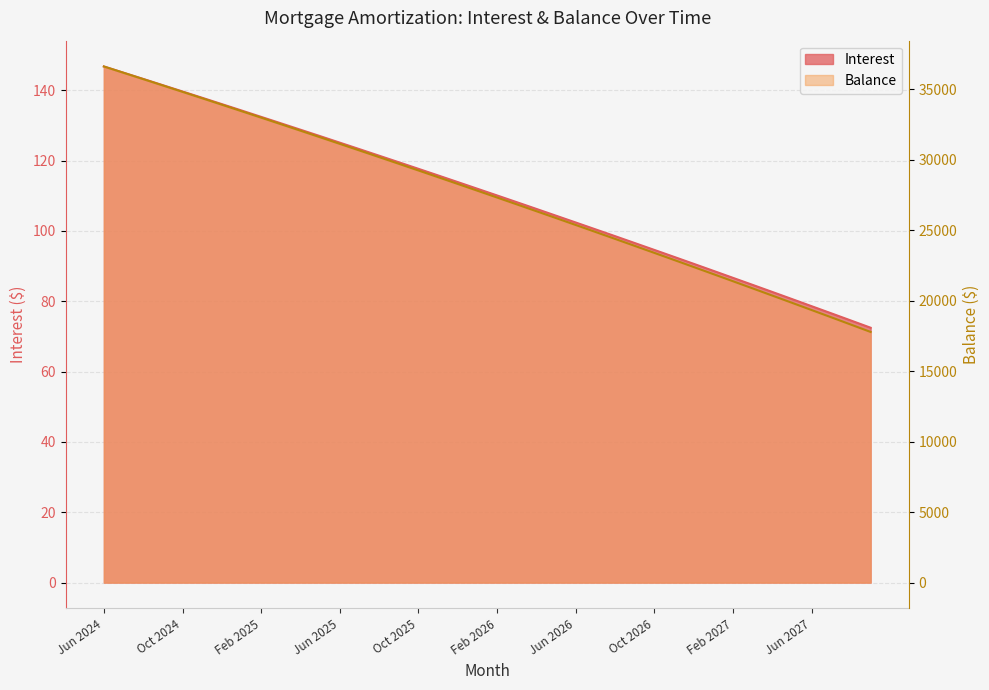

True or false: Interest and Balance cross at least once.

False